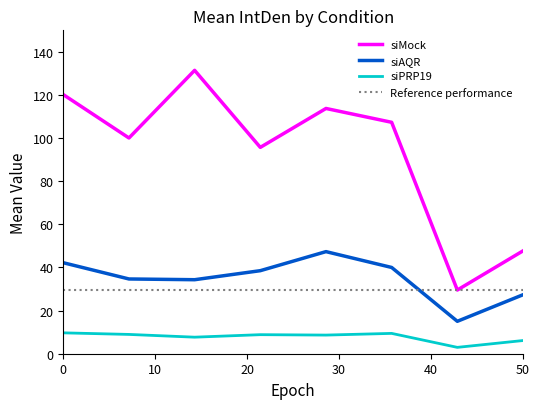

At which label does siMock first exceed 107?

0